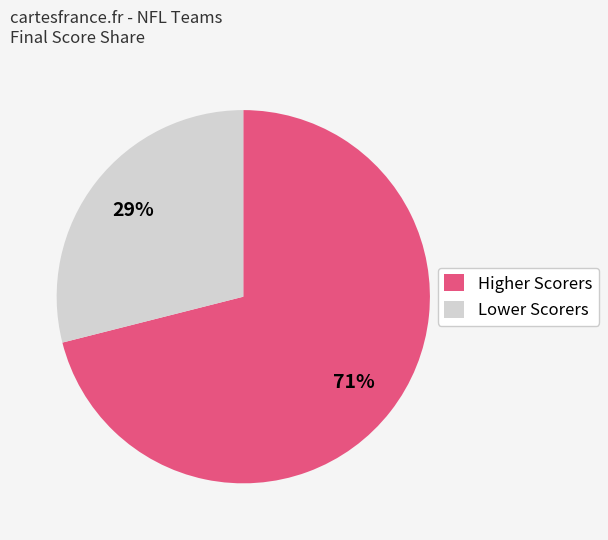

Rank the categories by value from lowest to highest.

Lower Scorers, Higher Scorers